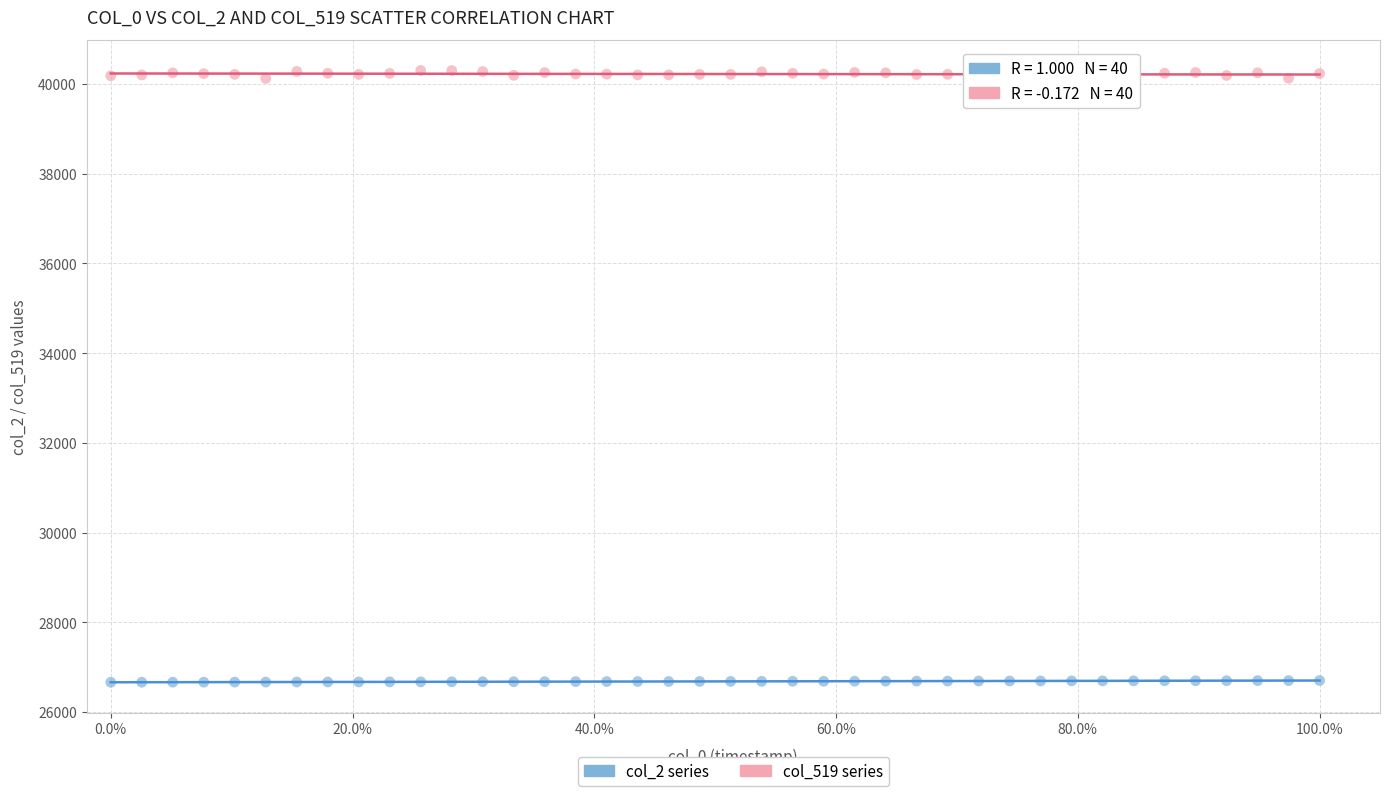

Which series contains the lowest Y value?

col_2 series